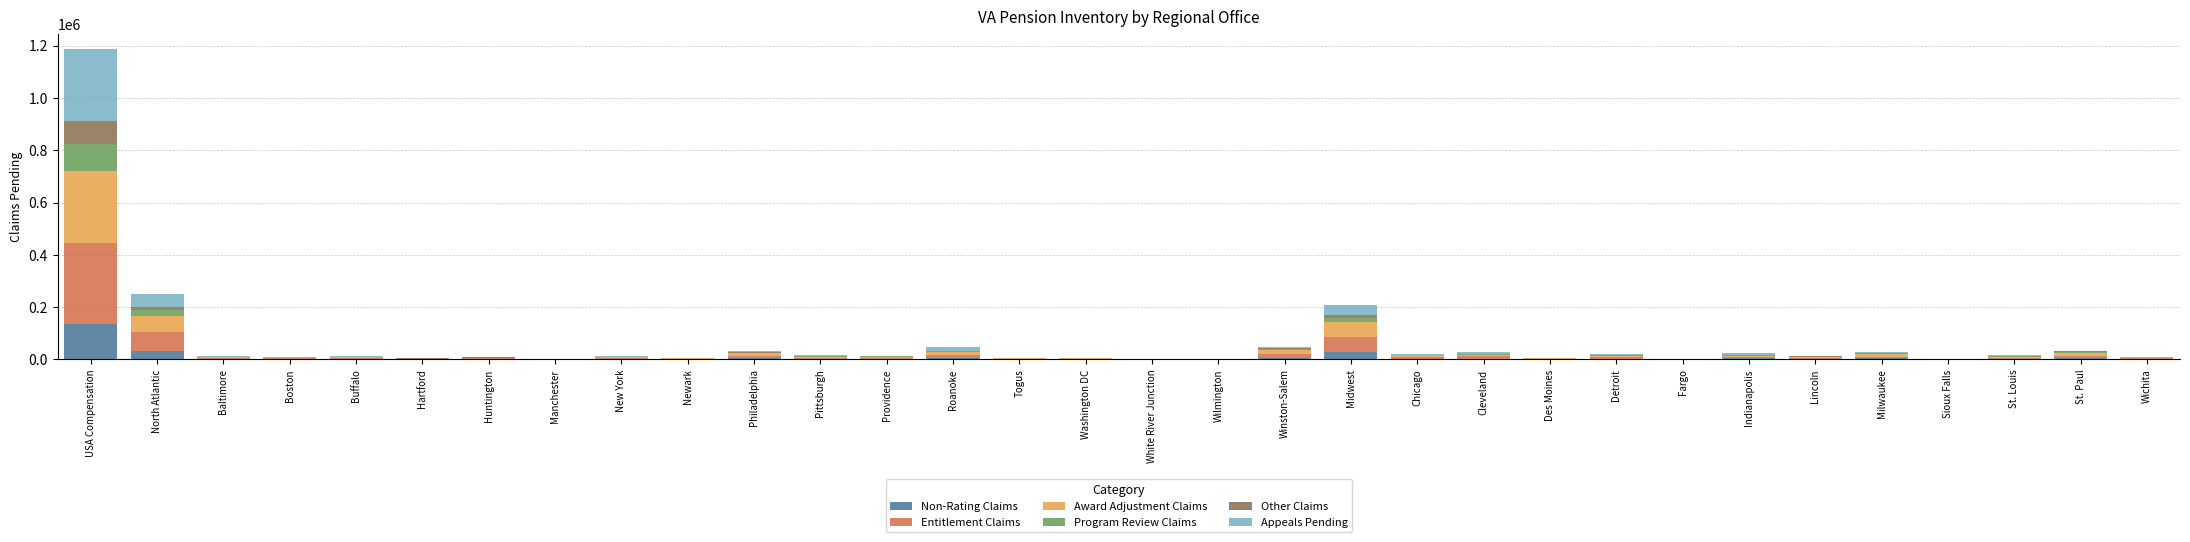

At which category is the sum across all series the highest?

USA Compensation